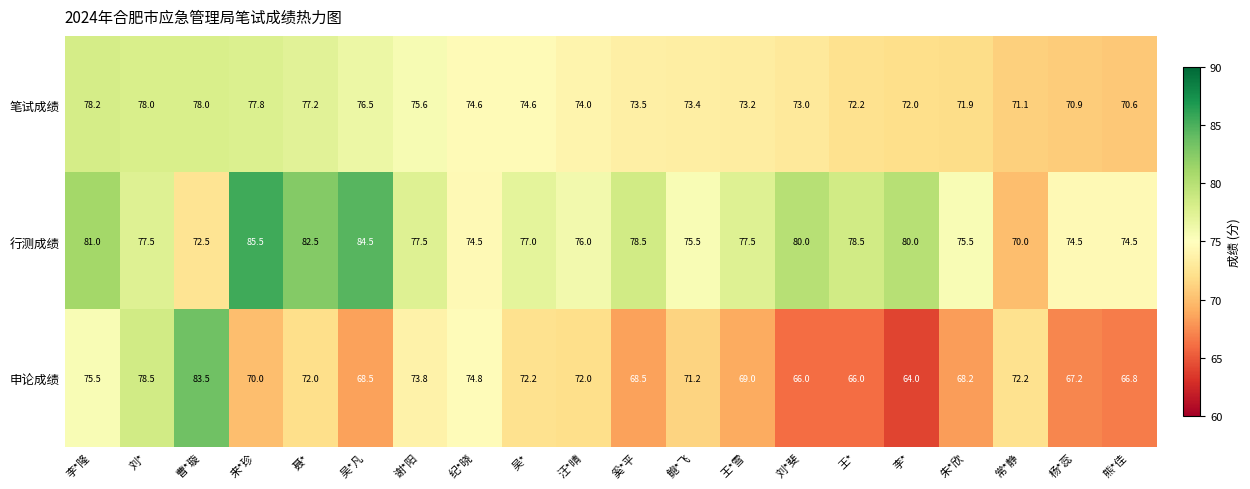

What value does the 笔试成绩 series have at 谢*阳?

75.6